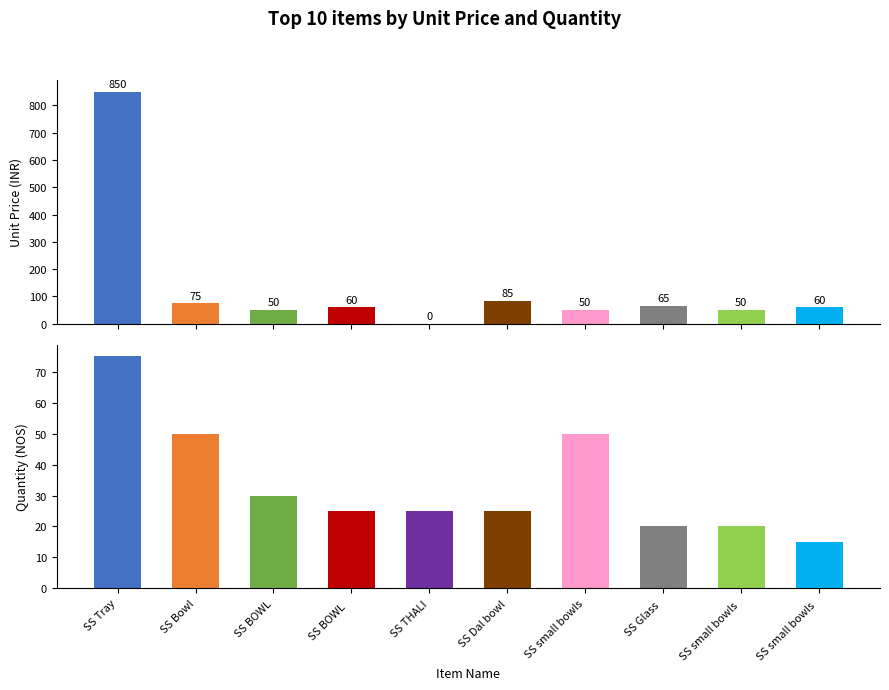

Reading left to right, what are all the values shown in this chart?

UnitPrice: 850	75	50	60	0	85	50	65	50	60
QUANTITY: 75	50	30	25	25	25	50	20	20	15